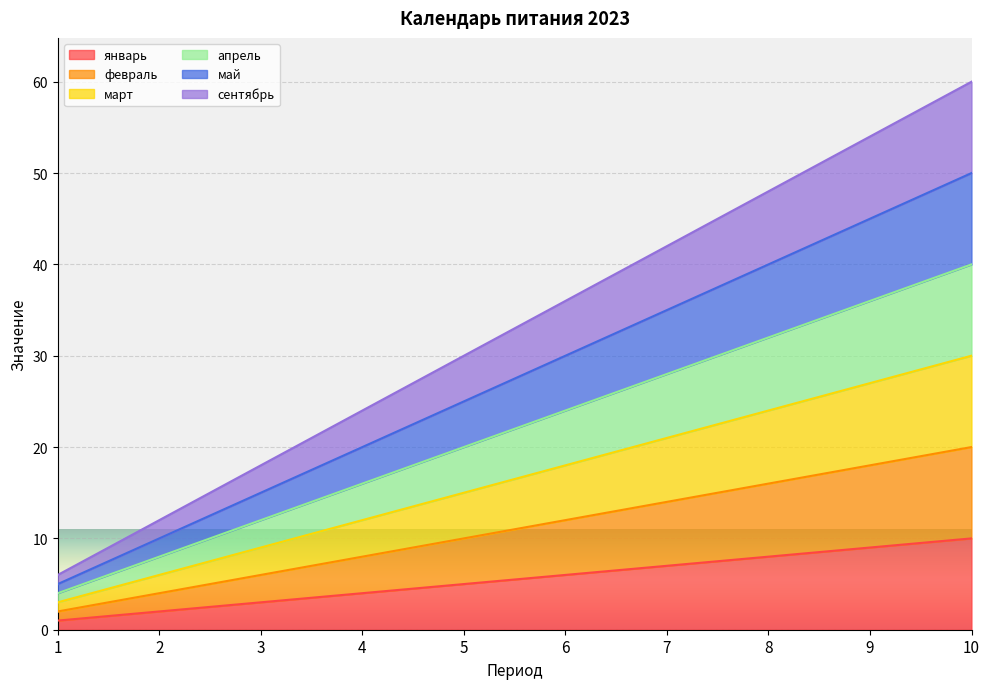

True or false: март and апрель cross at least once.

False